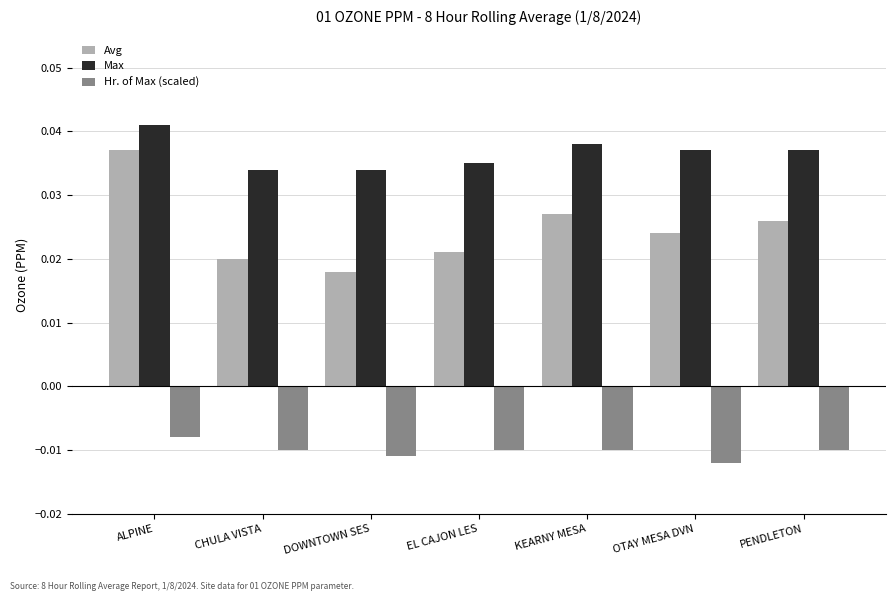

Between ALPINE and KEARNY MESA, which series saw the biggest shift?

Avg